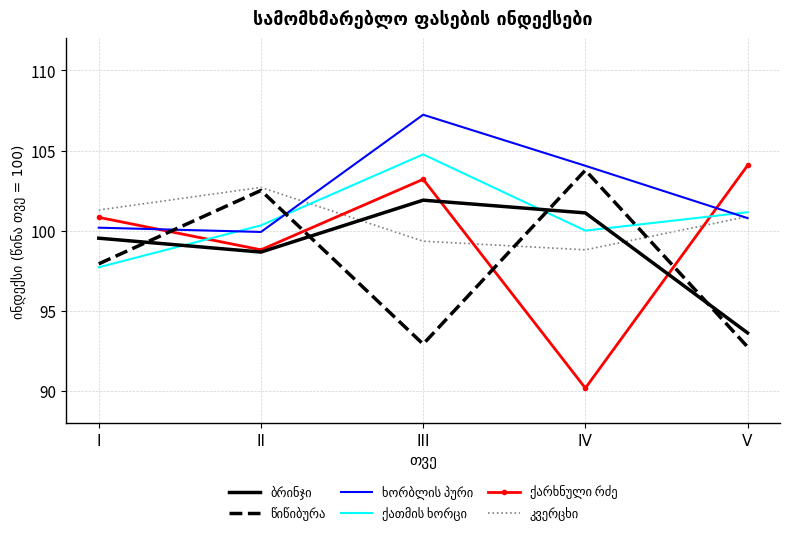

What is the total value across all series at IV?

598.0